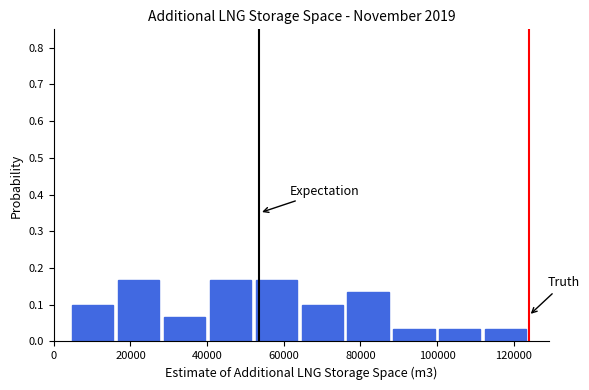

How tall is the bar that spans 88000 to 100000 on the x-axis? Neither the bar edges nor the heights are printed on the chart, so give them approximately, as read against the axes.

0.03